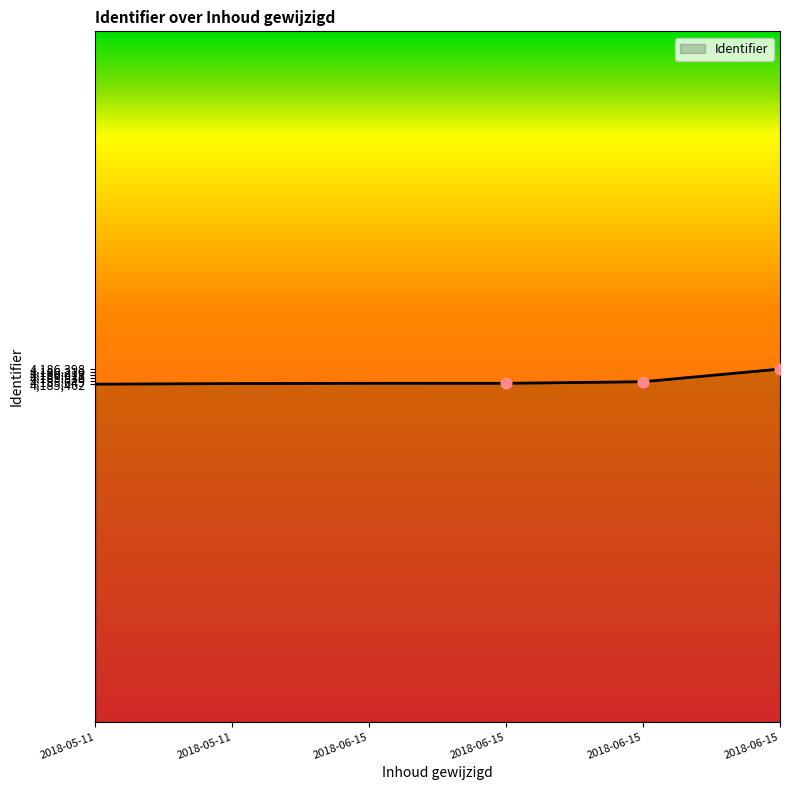

Between 2018-06-15 and 2018-06-15, which is larger?

2018-06-15